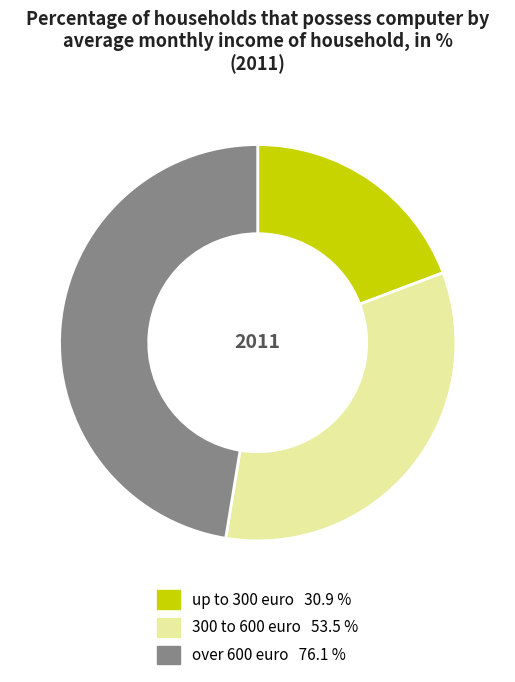

Is the sum of up to 300 euro and 300 to 600 euro greater than half?

Yes